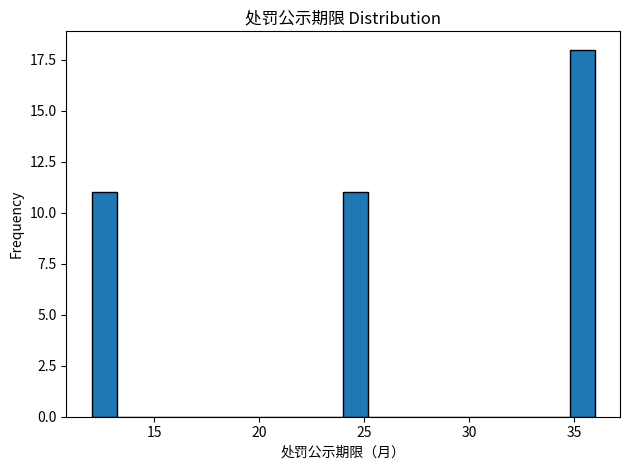

Around what value on the x-axis is the tallest bar? Give the approximate position of its centre, as read against the axis.

35.5